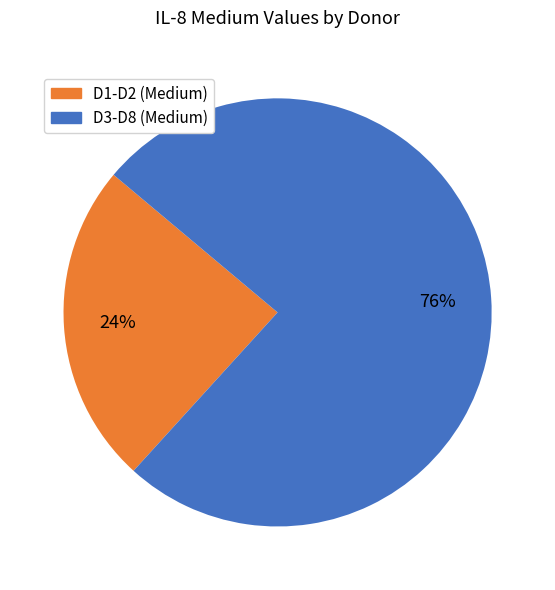

To the nearest percent, what is the average slice percentage?

50%